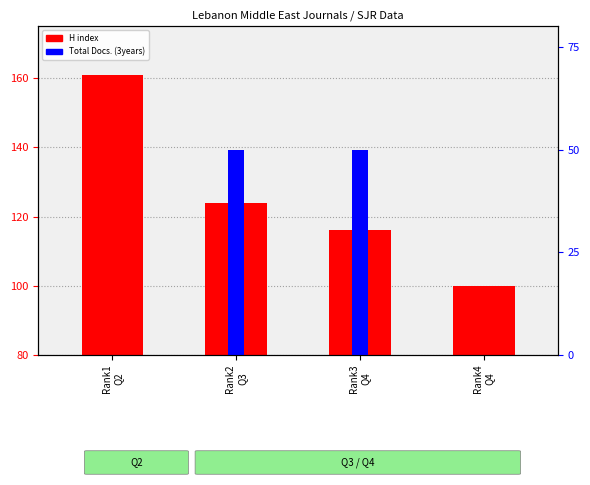

What is the label of the 3rd bar from the left?

Rank3
Q4